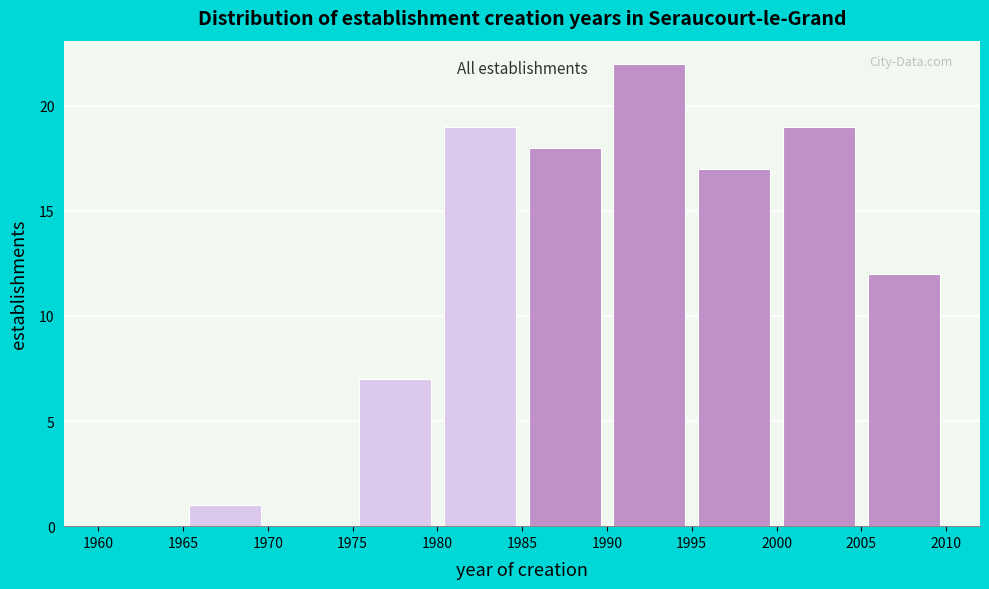

How tall is the bar that spans 2000 to 2005 on the x-axis? The values are not printed on the chart, so give them approximately, as read against the axis.

19